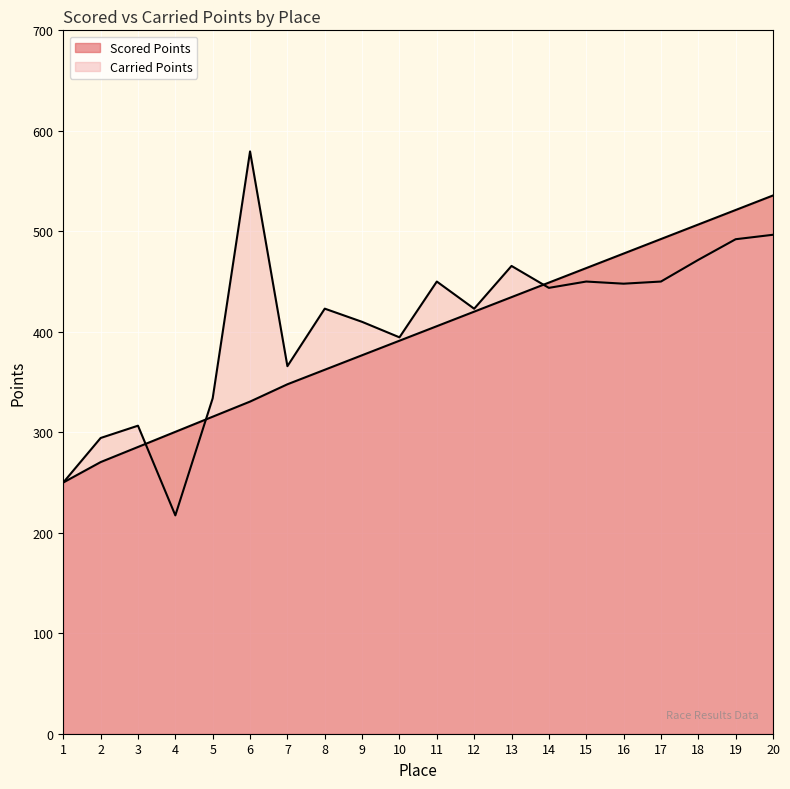

Which series changed the most between 7 and 15?

Scored Points